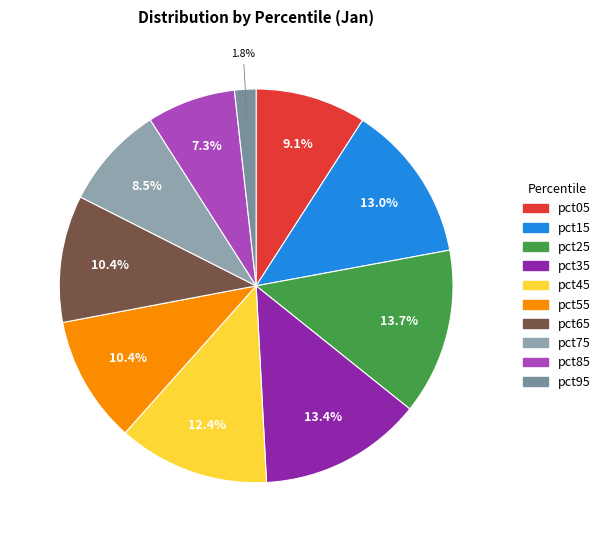

To the nearest percent, what portion does pct35 represent?

13%